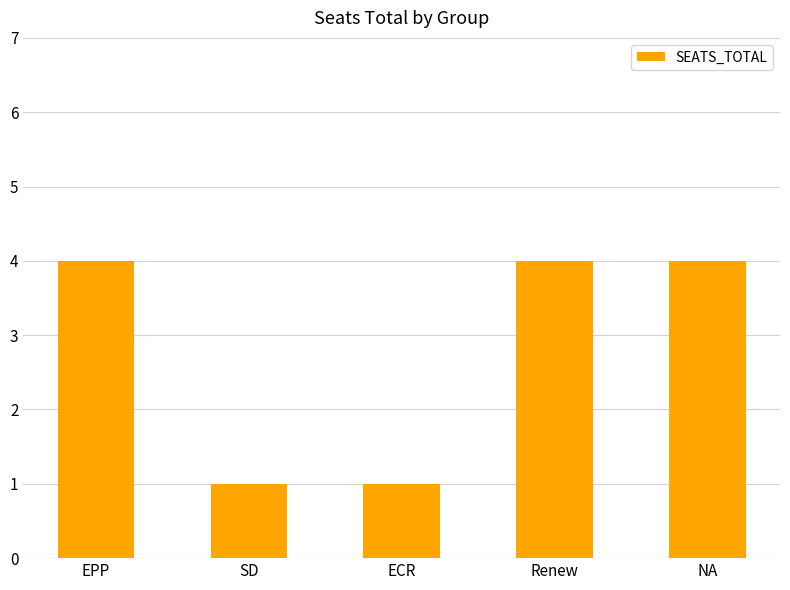

What position from the right is Renew?

2